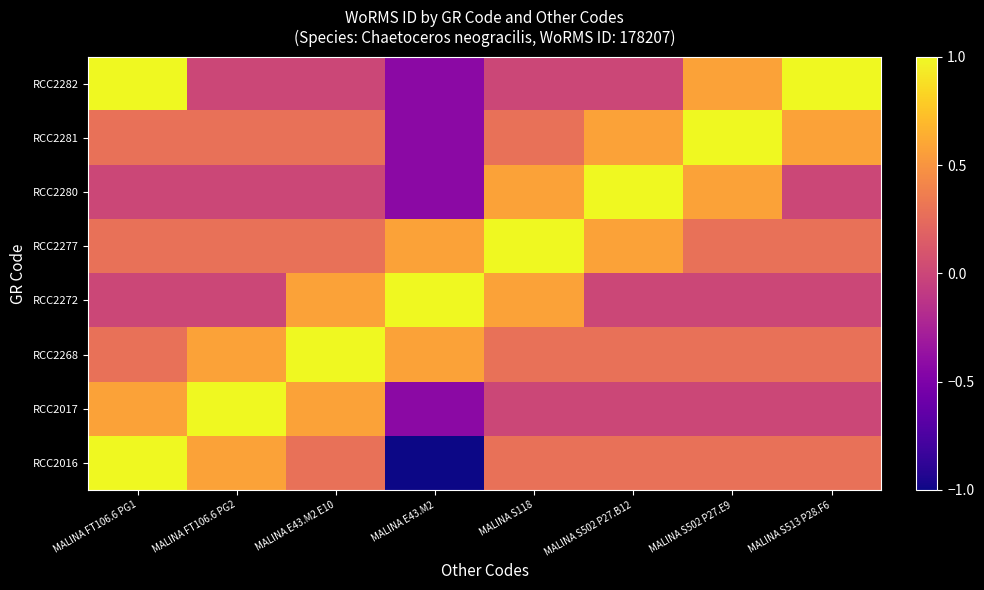

What is the total value across all series at MALINA S502 P27.B12?

2.7